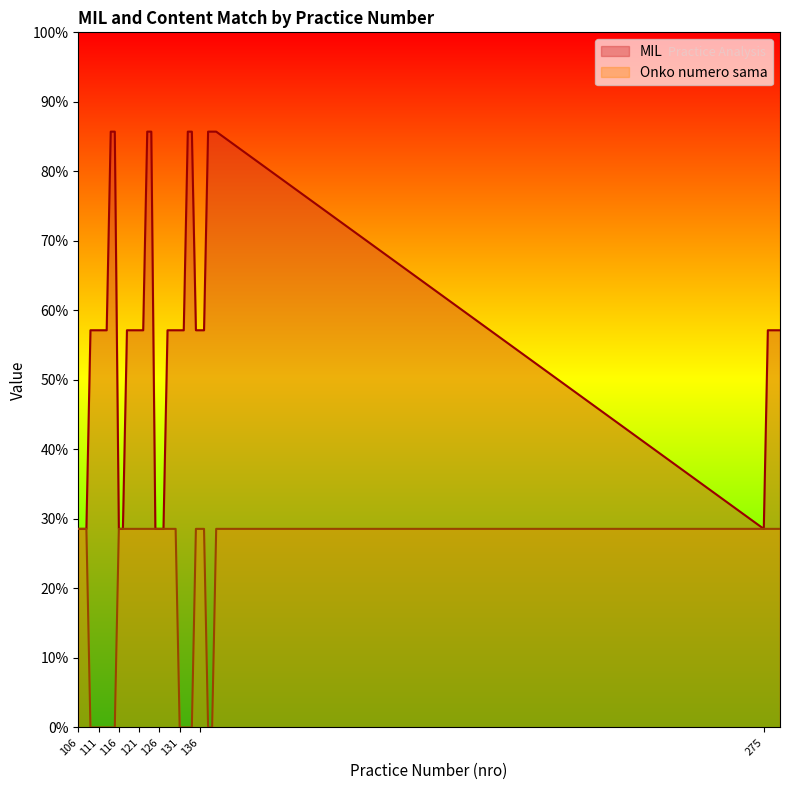

Reading left to right, extract all data points from this chart.

MIL: 1	1	1	2	2	2	2	2	3	3	1	1	2	2	2	2	2	3	3	1	1	1	2	2	2	2	2	3	3	2	2	2	3	3	3	1	2	2	2	2
Onko numero sama: 1	1	1	0	0	0	0	0	0	0	1	1	1	1	1	1	1	1	1	1	1	1	1	1	1	0	0	0	0	1	1	1	0	0	1	1	1	1	1	1